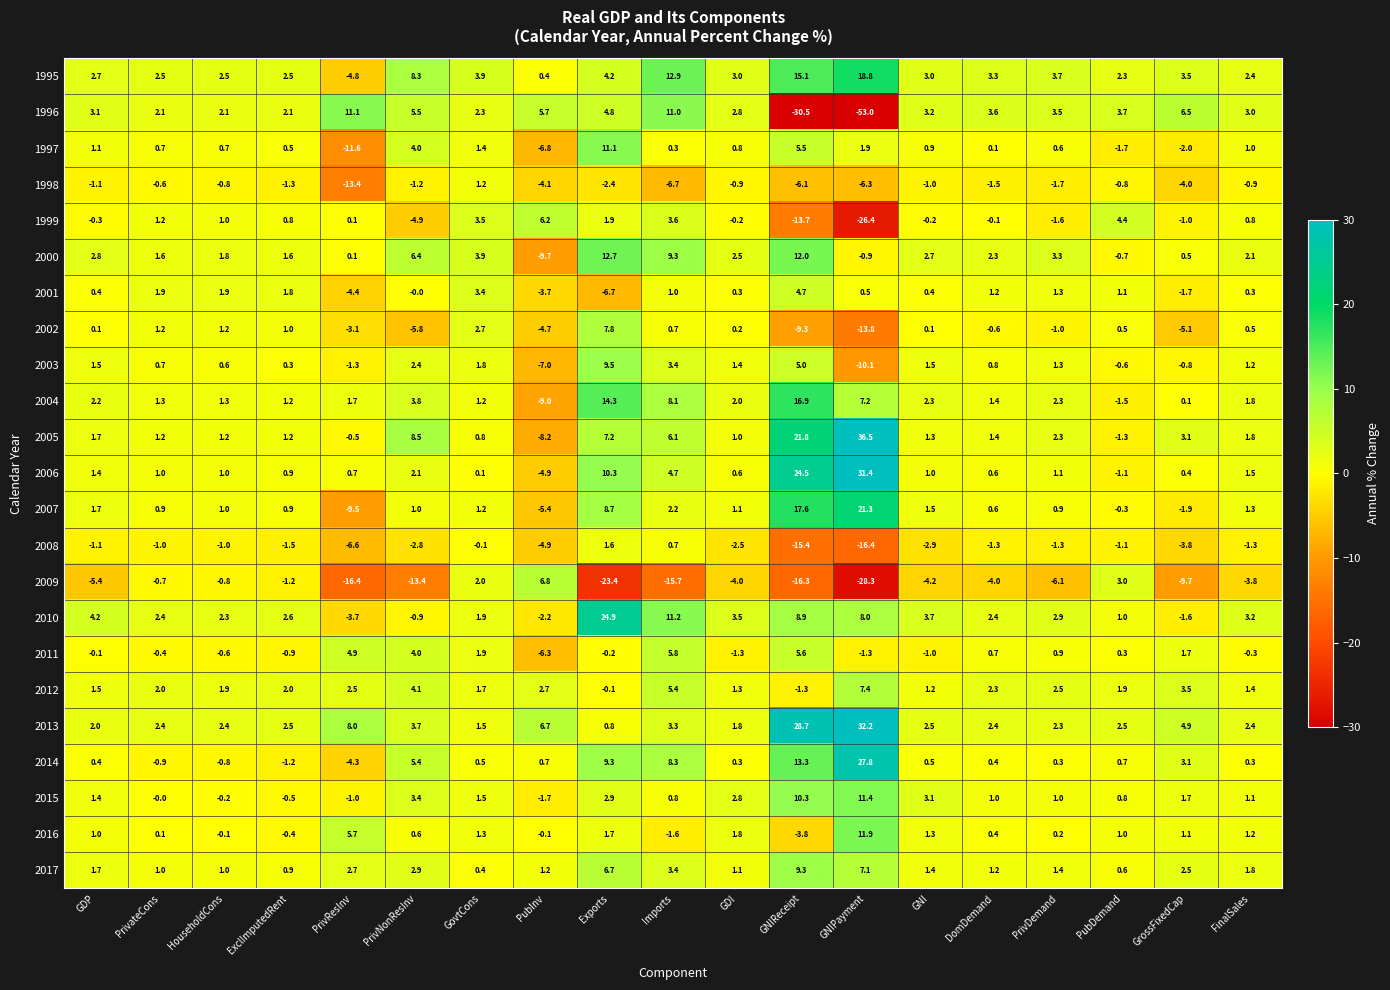

Which series has the widest spread of values?

1996